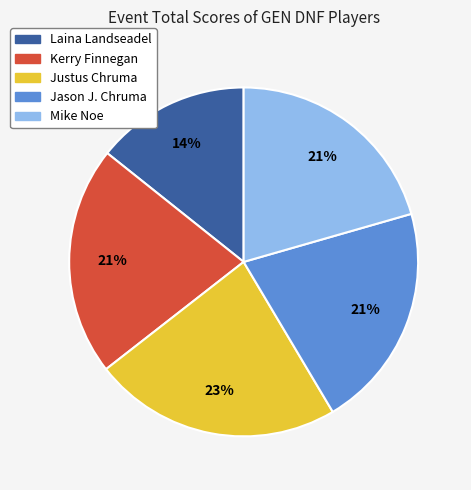

To the nearest percent, what is the combined percentage of Justus Chruma and Jason J. Chruma?

44%